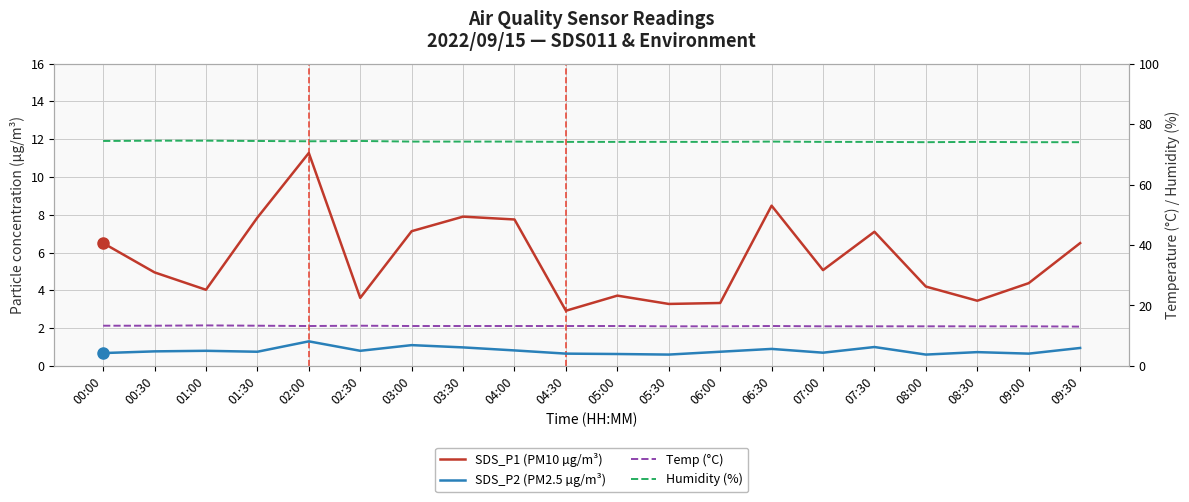

Is it true that Humidity (%) equals 74.3 at 02:00?

True